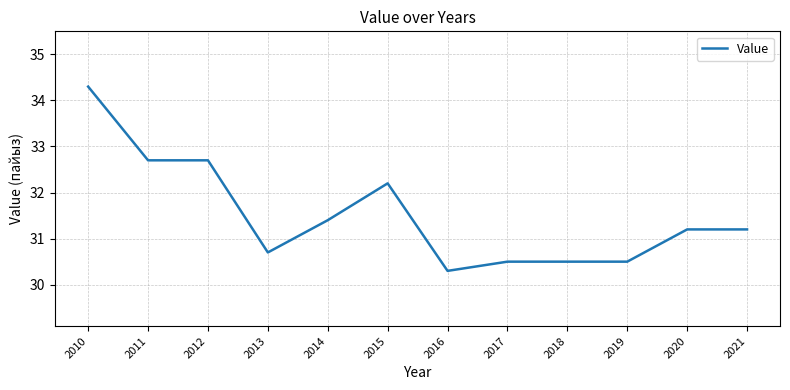

What is the approximate value at 2015?

32.2